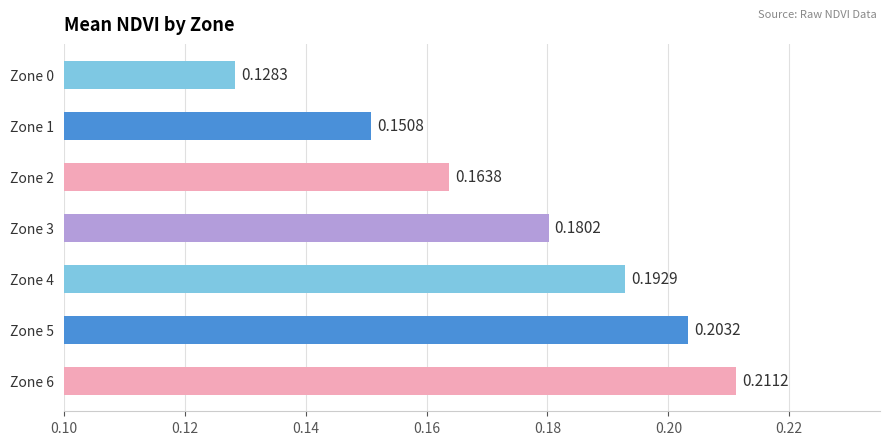

What is the sum of all values?

1.2